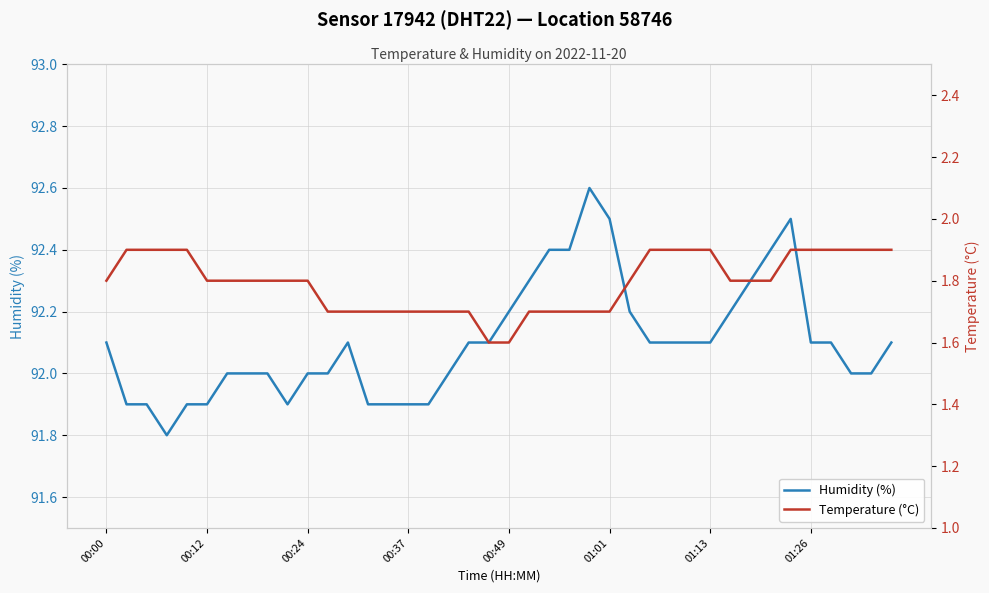

How many lines are shown in the chart?

2